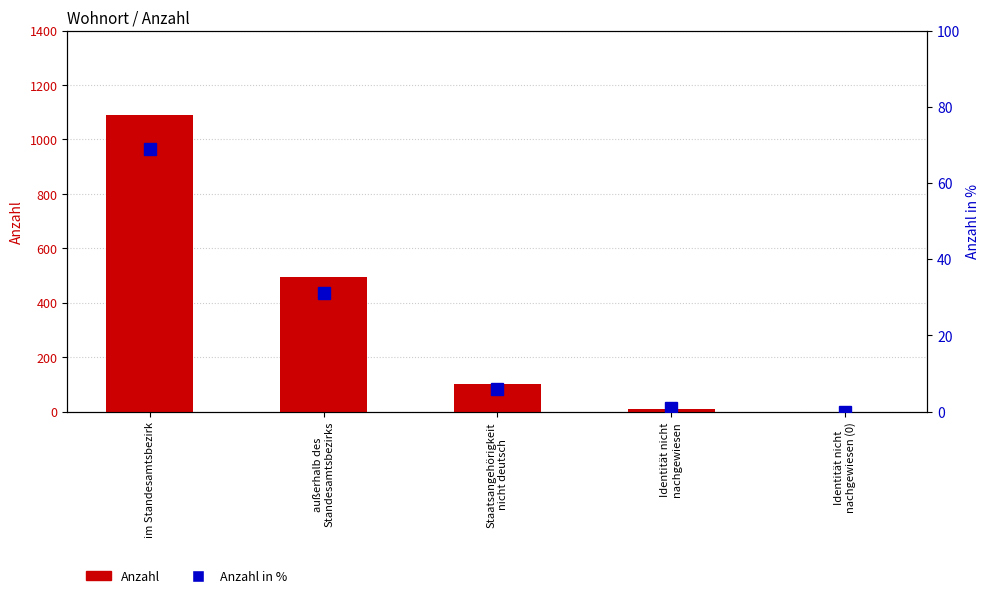

Between im Standesamtsbezirk and Staatsangehörigkeit
nicht deutsch, which series saw the biggest shift?

Anzahl